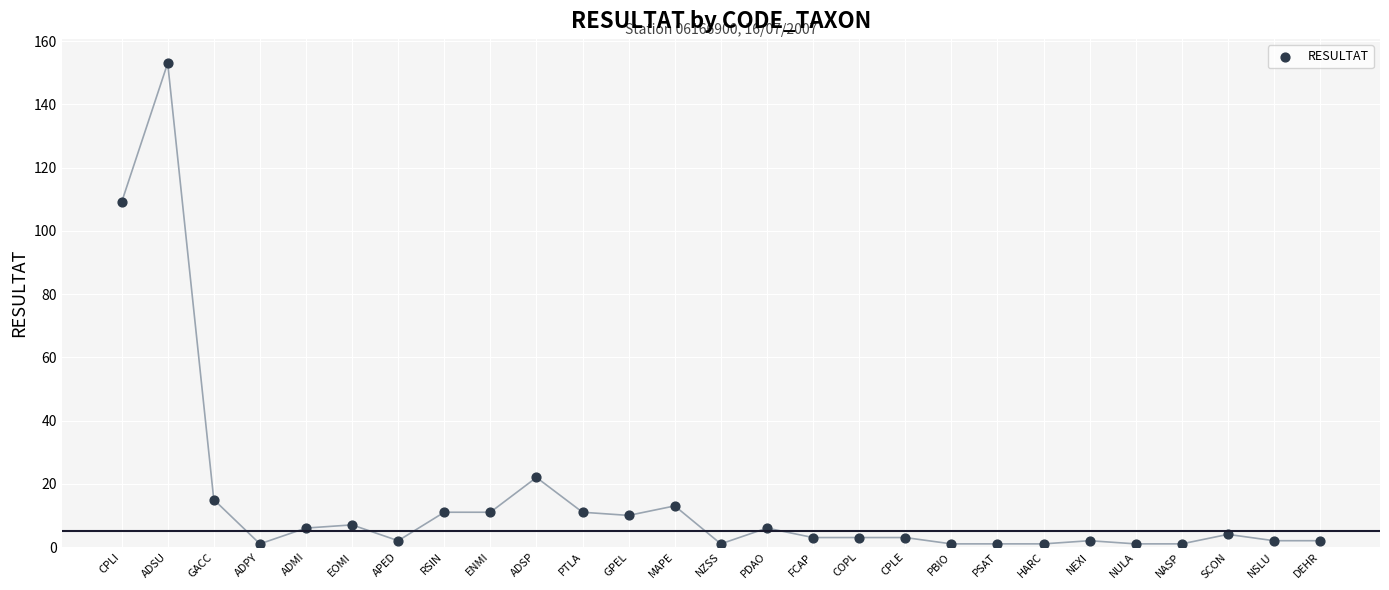

What Y value in the scatter plot is closest to 77?

109